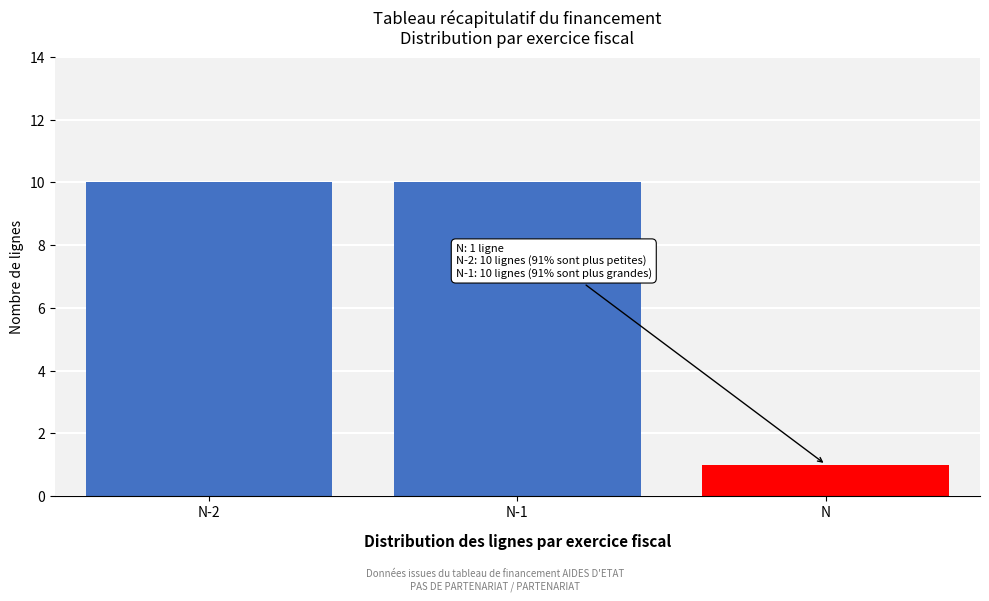

Reading left to right, what are all the values shown in this chart?

10	10	1